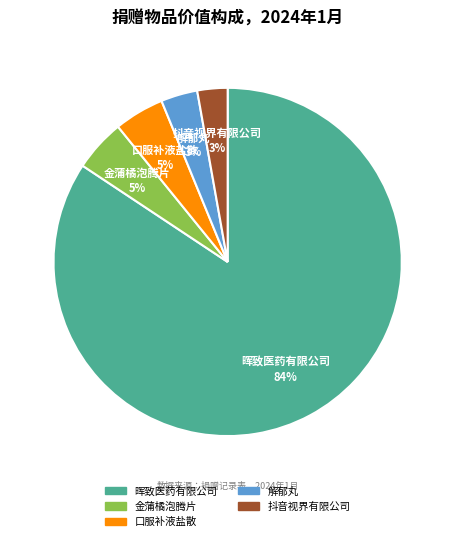

To the nearest percent, what is the average slice percentage?

20%